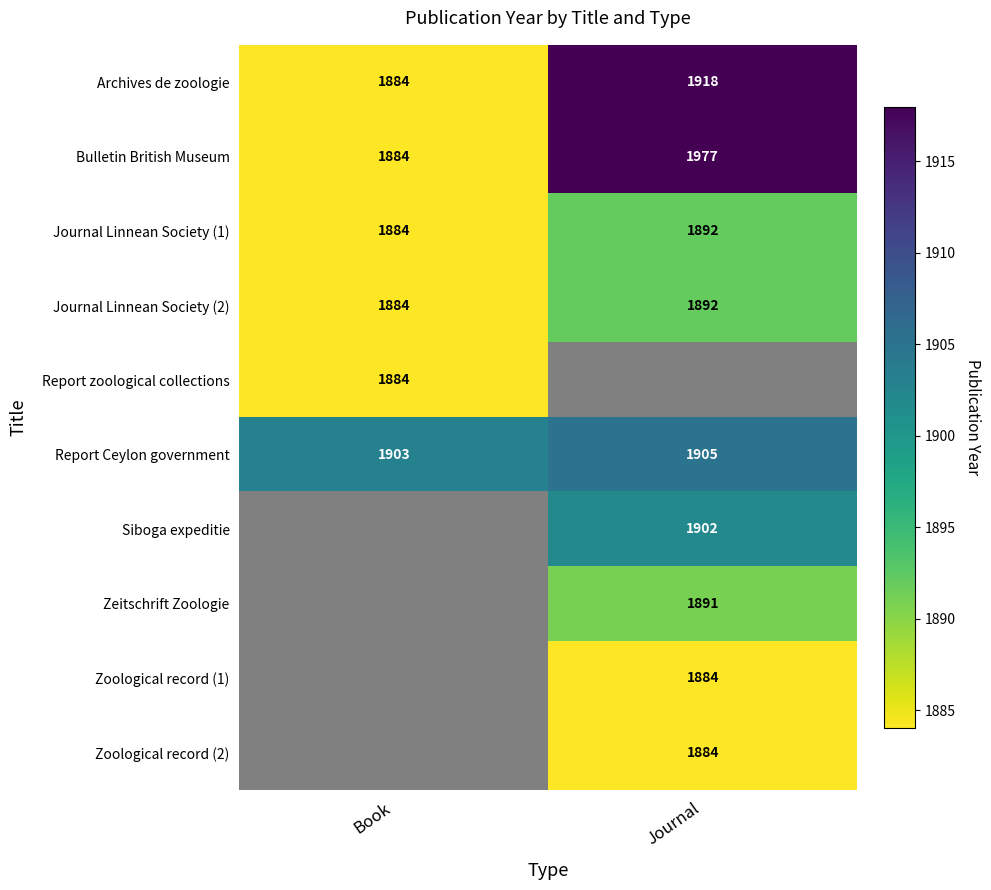

What is the lowest value of the Archives de zoologie series?

1884